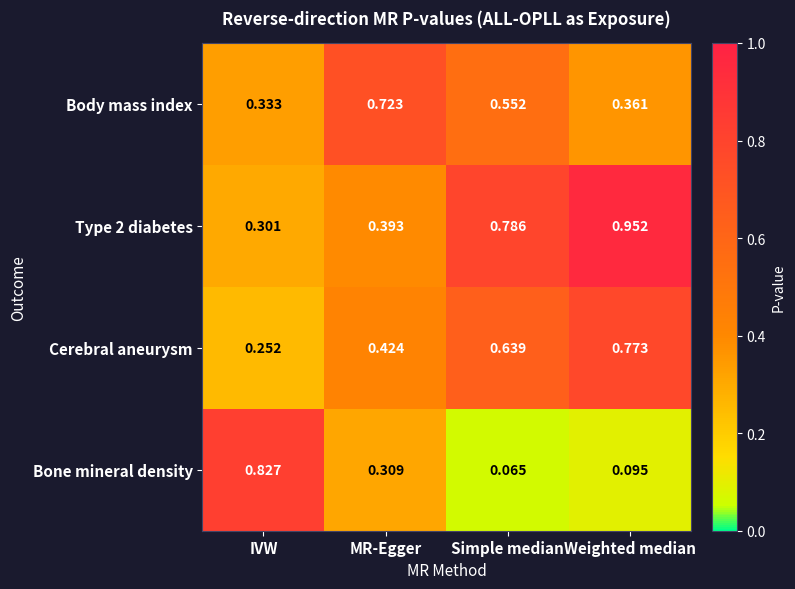

Which series has the largest total across all categories?

Type 2 diabetes